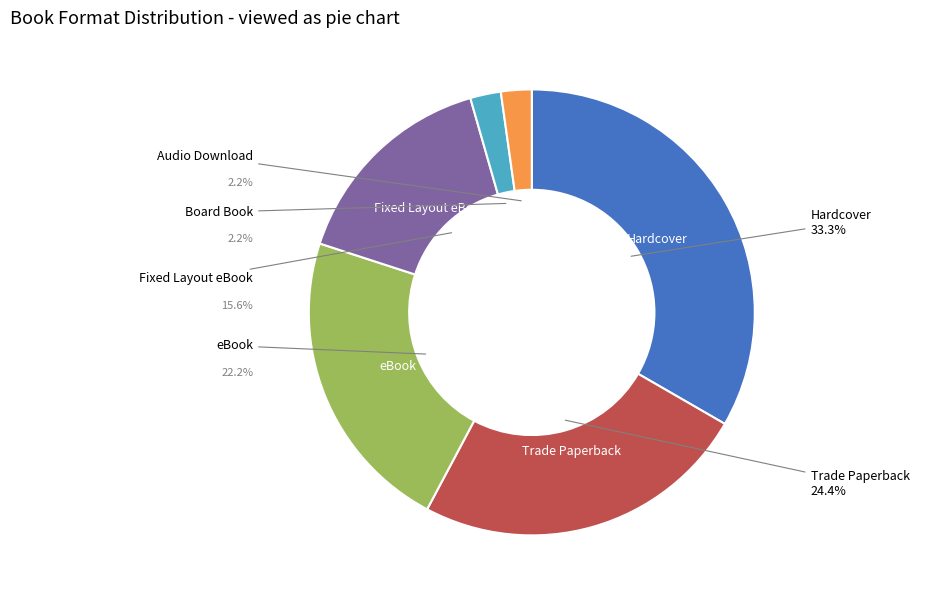

Which slice is the largest?

Hardcover